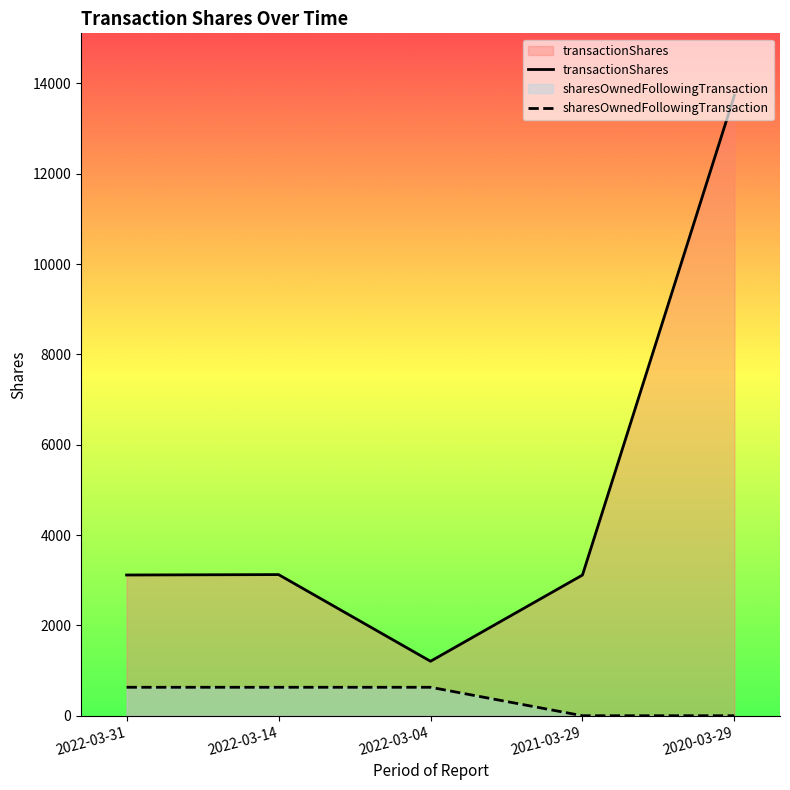

Count the sharesOwnedFollowingTransaction values in the range 0 to 630.

5